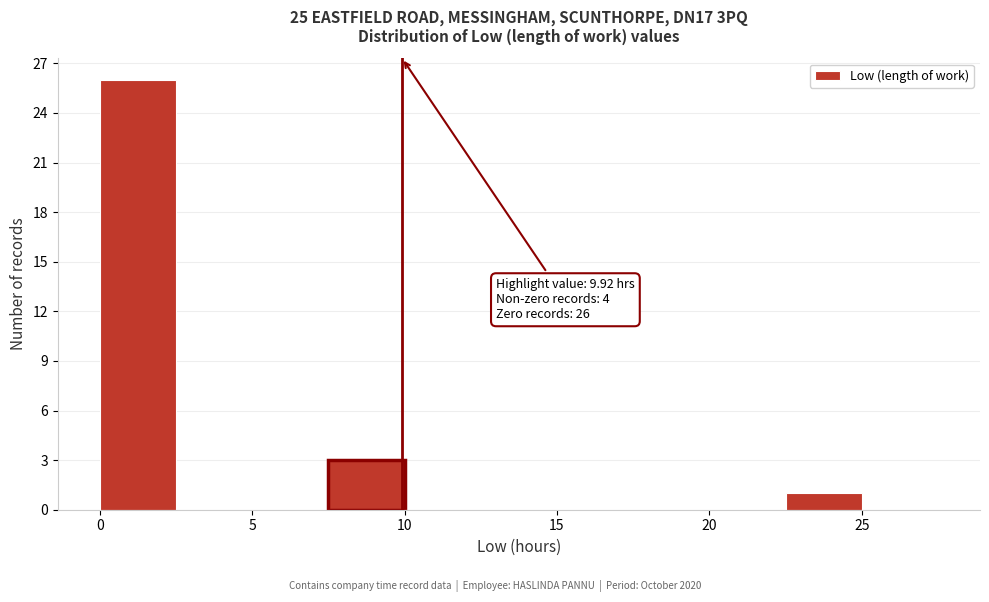

Which range on the x-axis has the tallest bar?

0.0 to 2.5